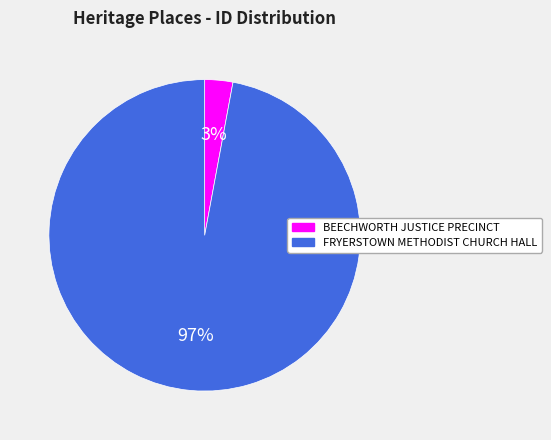

What is the smallest slice in the pie chart?

BEECHWORTH JUSTICE PRECINCT